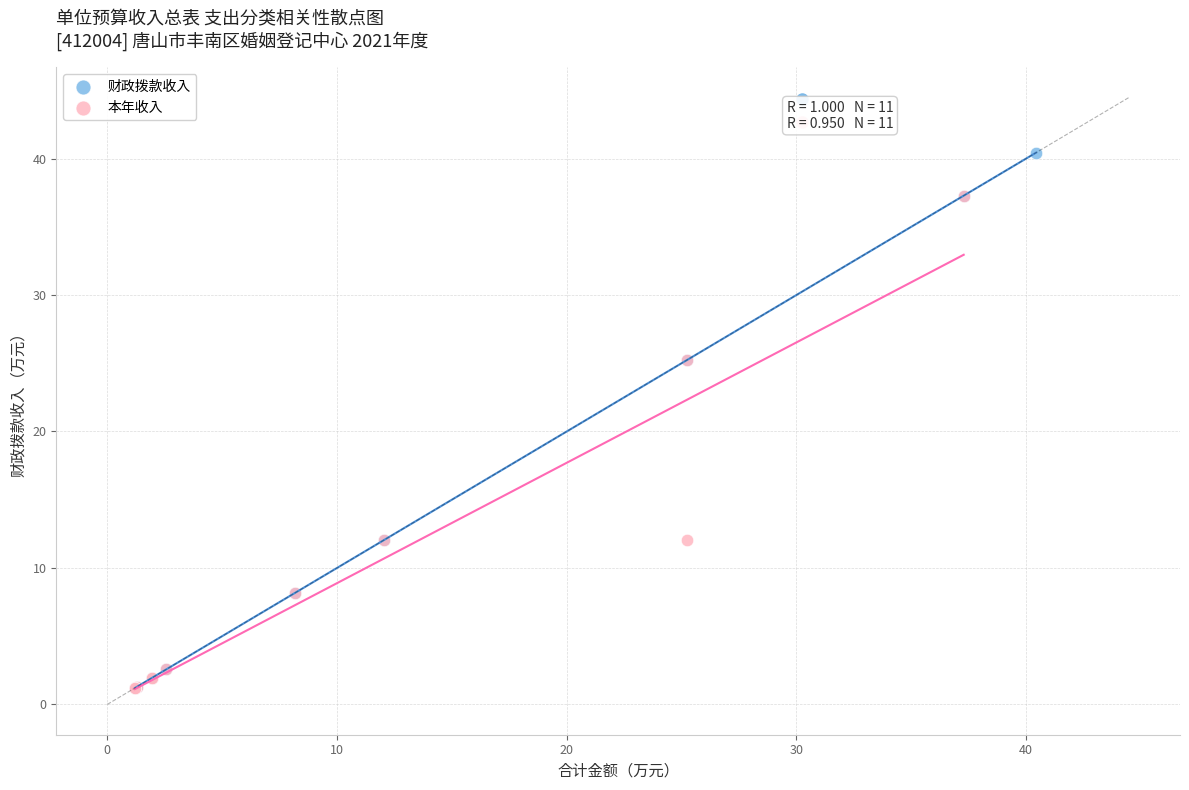

Which series has the widest spread of Y values?

财政拨款收入